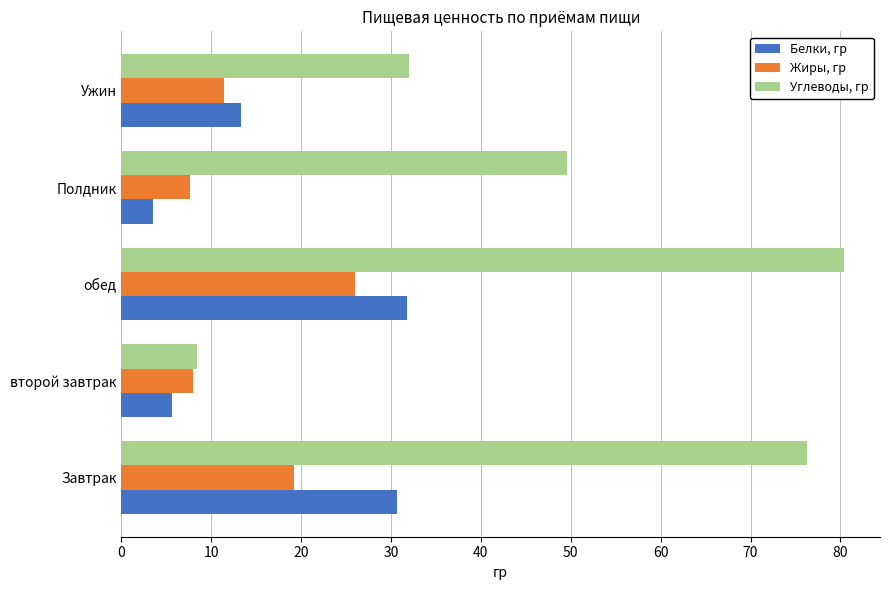

What value does the Жиры, гр series have at Ужин?

11.4